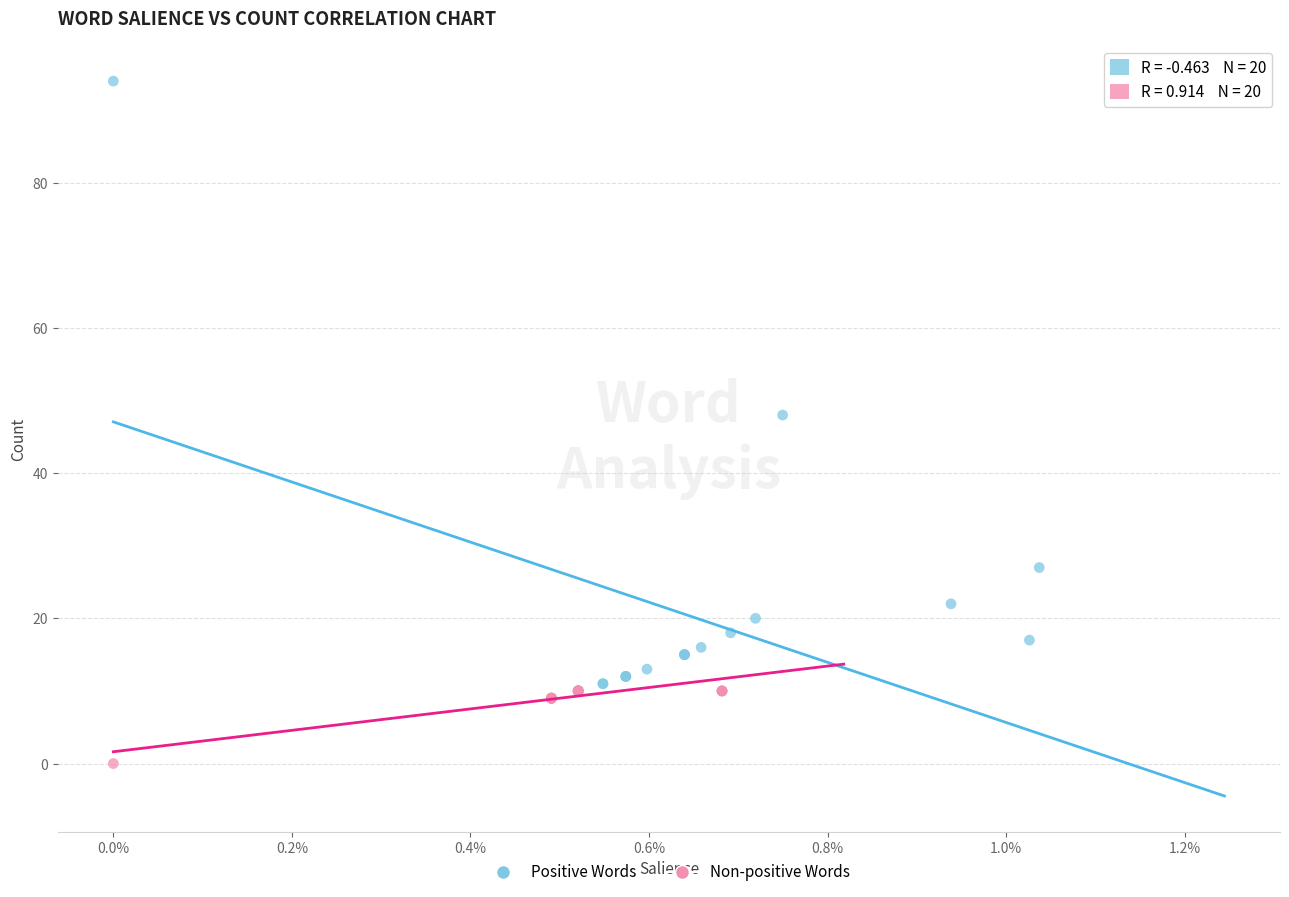

Which series contains the highest Y value?

Positive Words